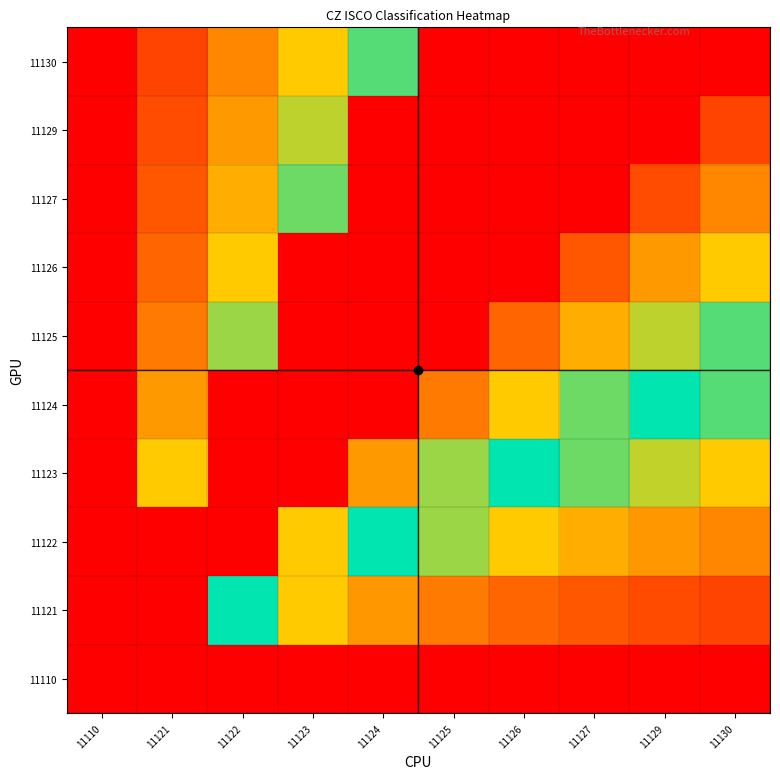

What is the spread (max minus min) of values at 11121?

100.0